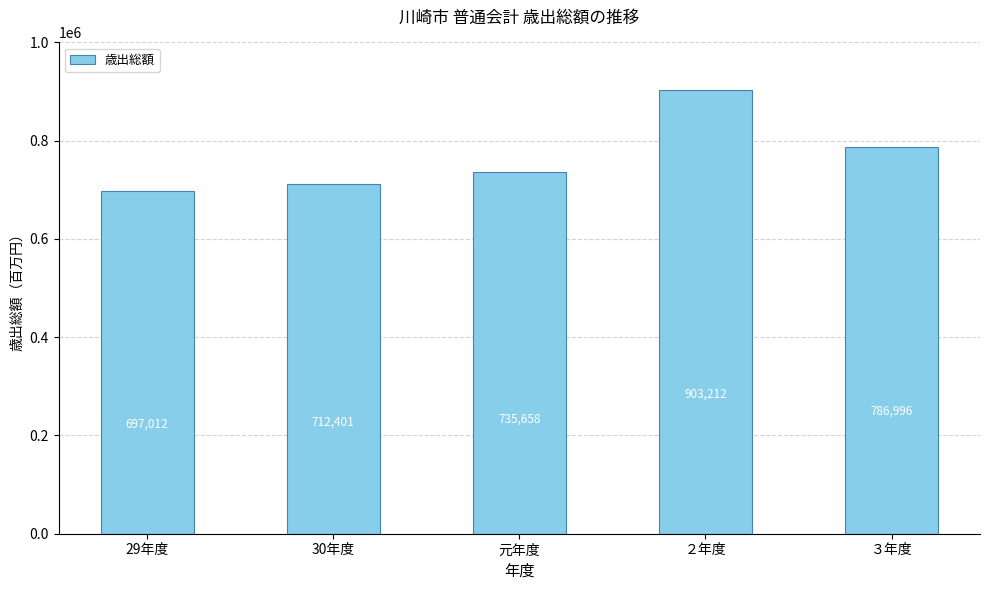

Reading right to left, extract all data points from this chart.

３年度=786996	２年度=903212	元年度=735658	30年度=712401	29年度=697012